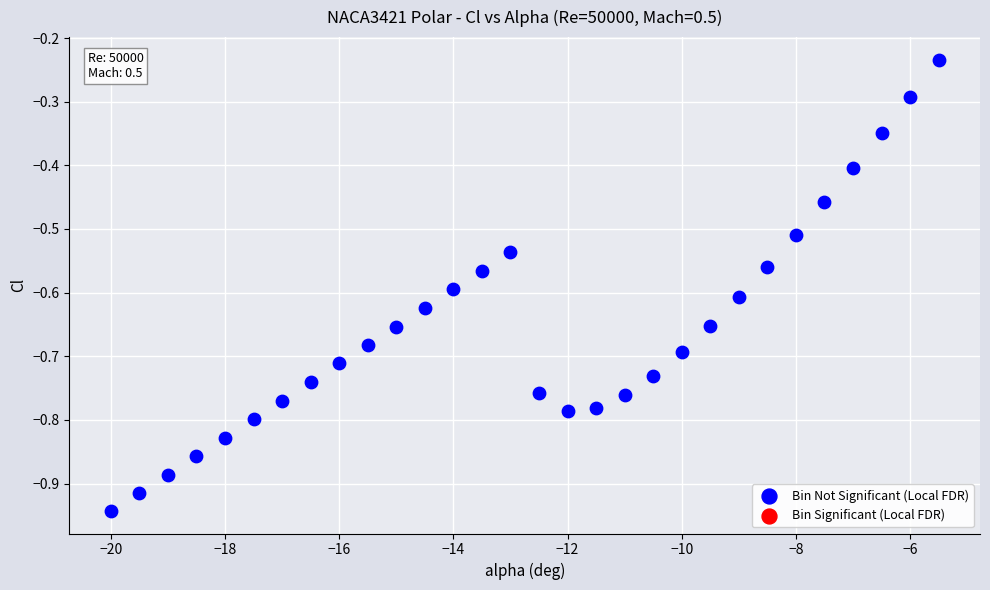

What is the range of Y values (max minus min)?

0.7